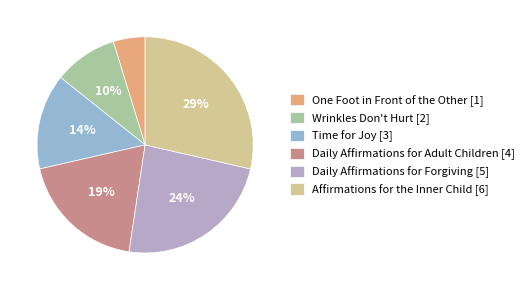

Rank the categories by value from lowest to highest.

One Foot in Front of the Other, Wrinkles Don't Hurt, Time for Joy, Daily Affirmations for Adult Children, Daily Affirmations for Forgiving, Affirmations for the Inner Child